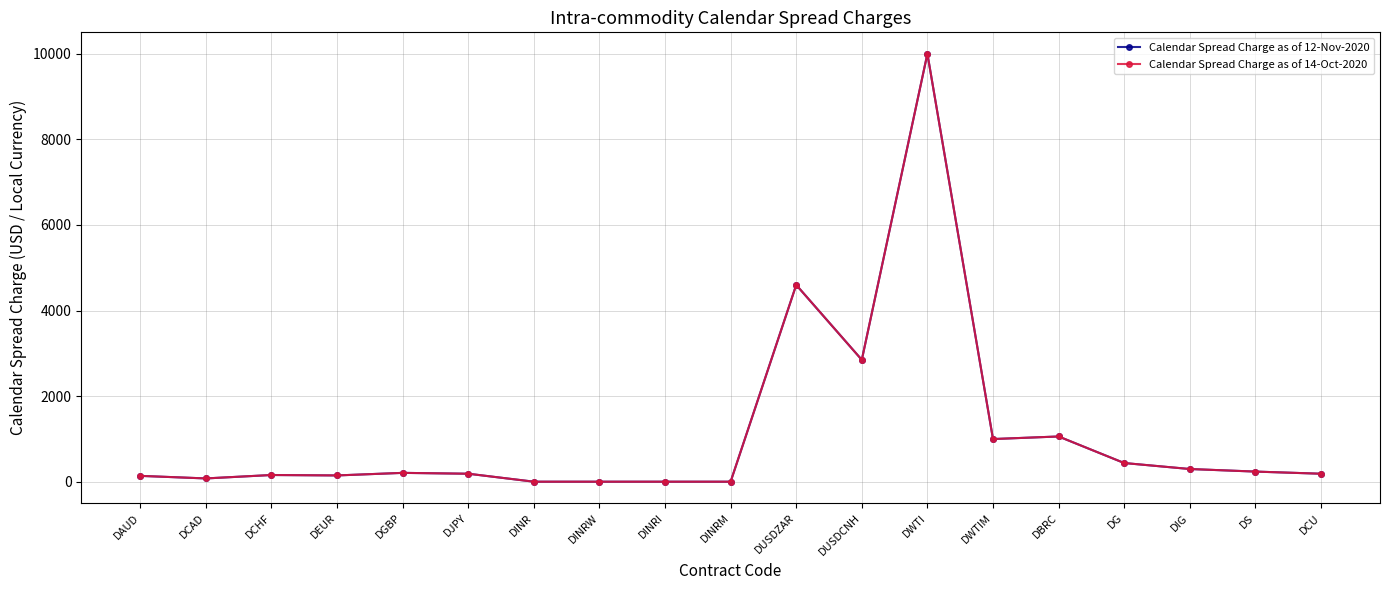

What is the difference between the Calendar Spread Charge as of 14-Oct-2020 values at DINR and DWTIM?

996